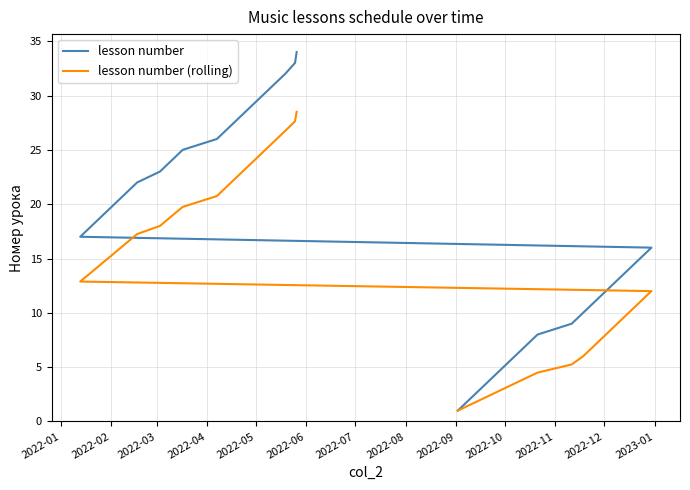

True or false: lesson number (rolling) and lesson number intersect in this chart.

False